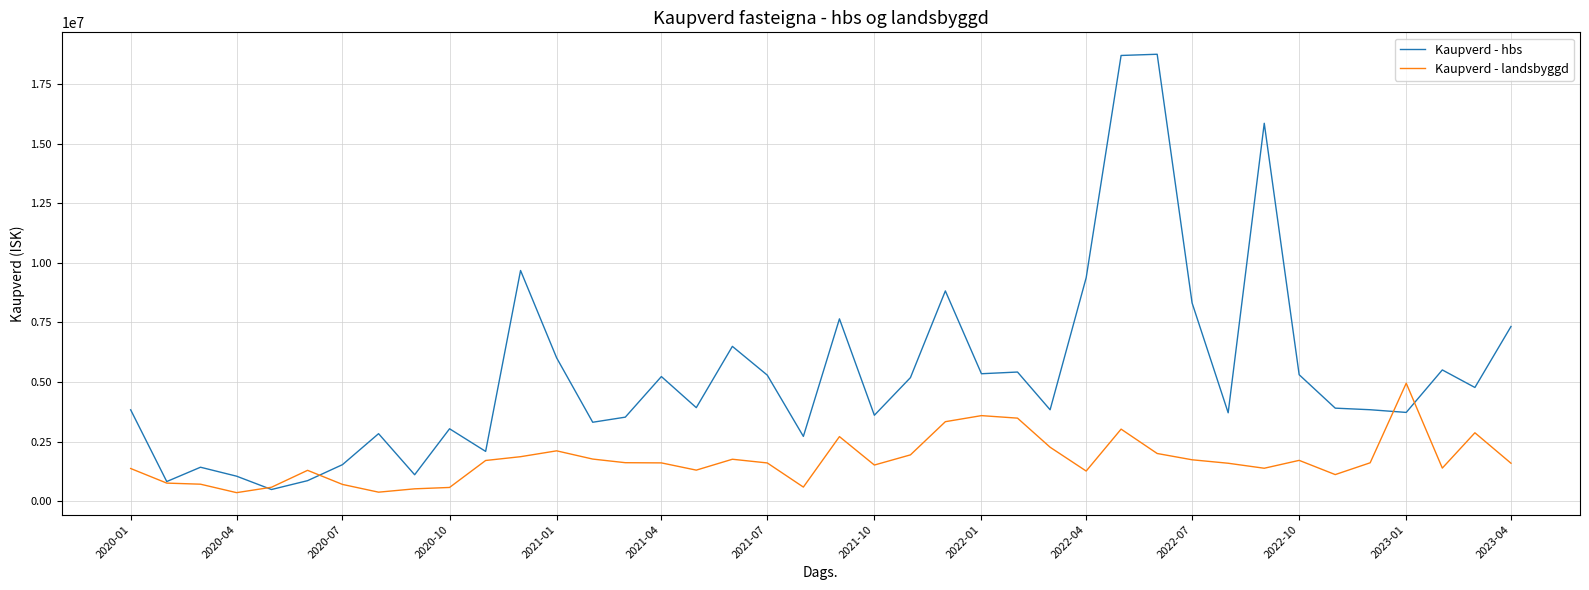

Which series has the largest range (max minus min)?

Kaupverd - hbs